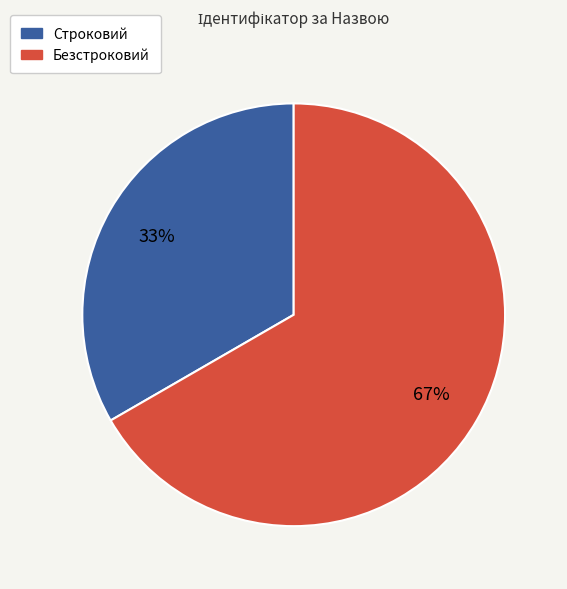

Is it true that Безстроковий is 67% of the pie?

True